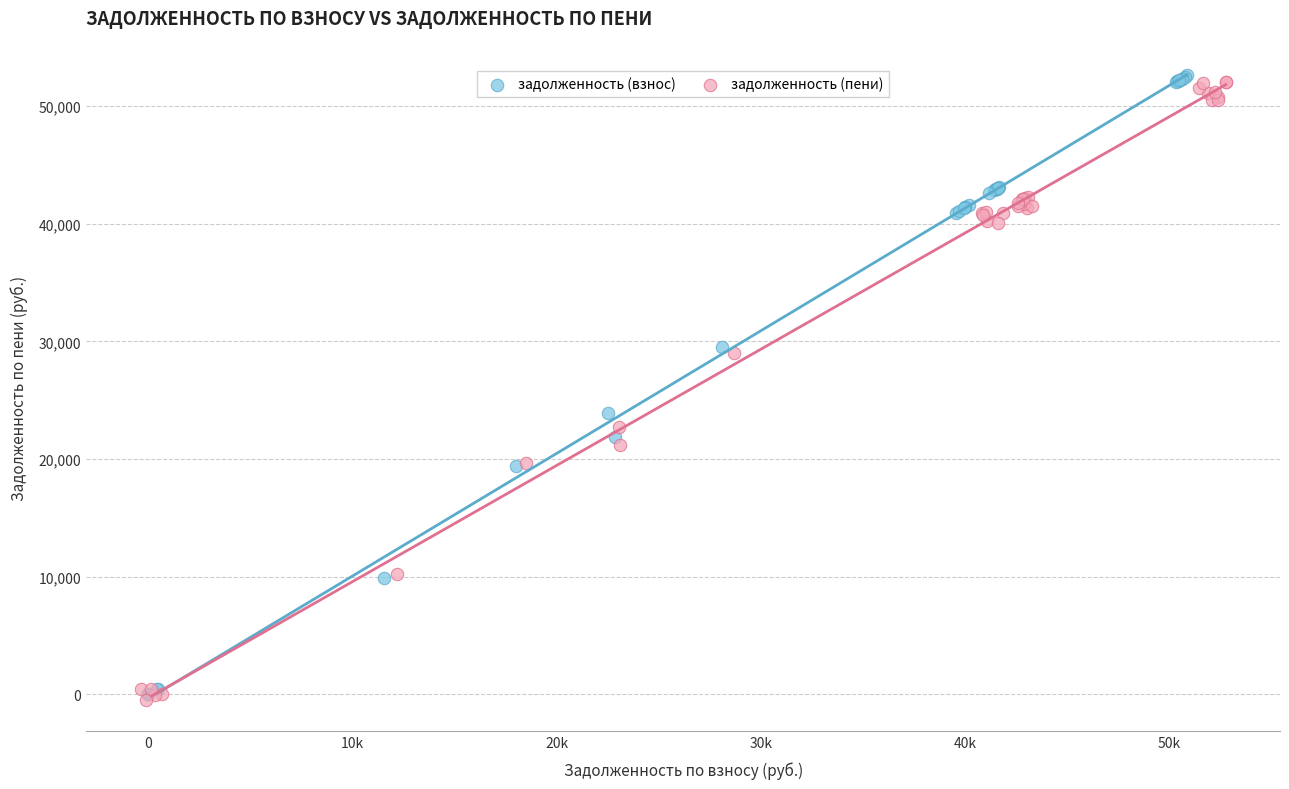

What are all the series names shown in the legend?

задолженность (взнос), задолженность (пени)